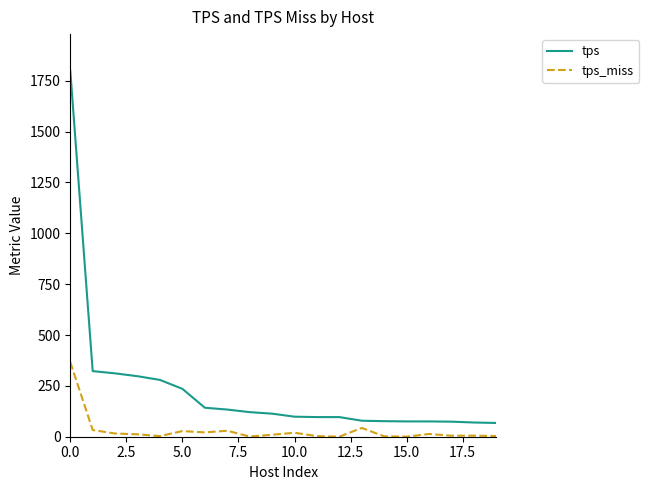

How many distinct data groups are displayed?

2